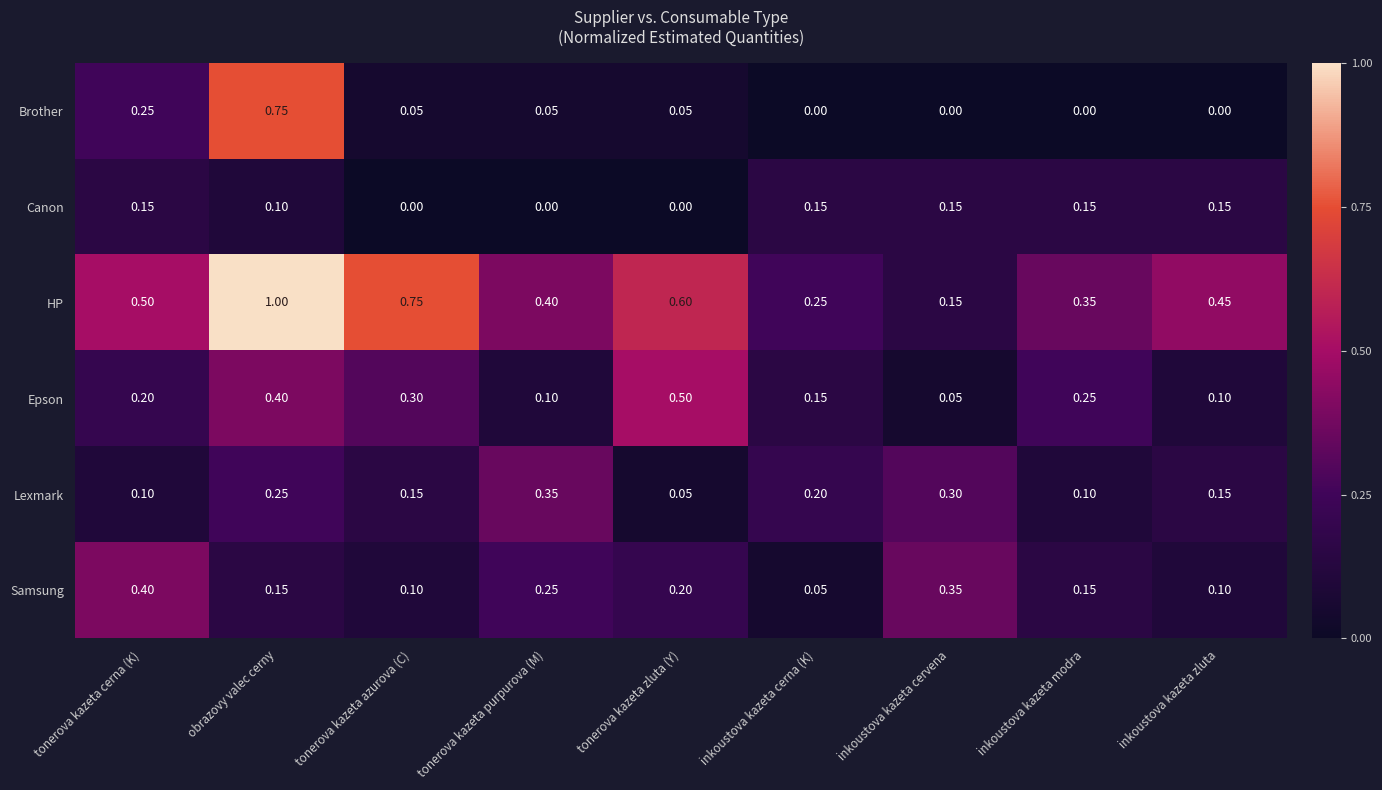

Which series has the widest spread of values?

HP